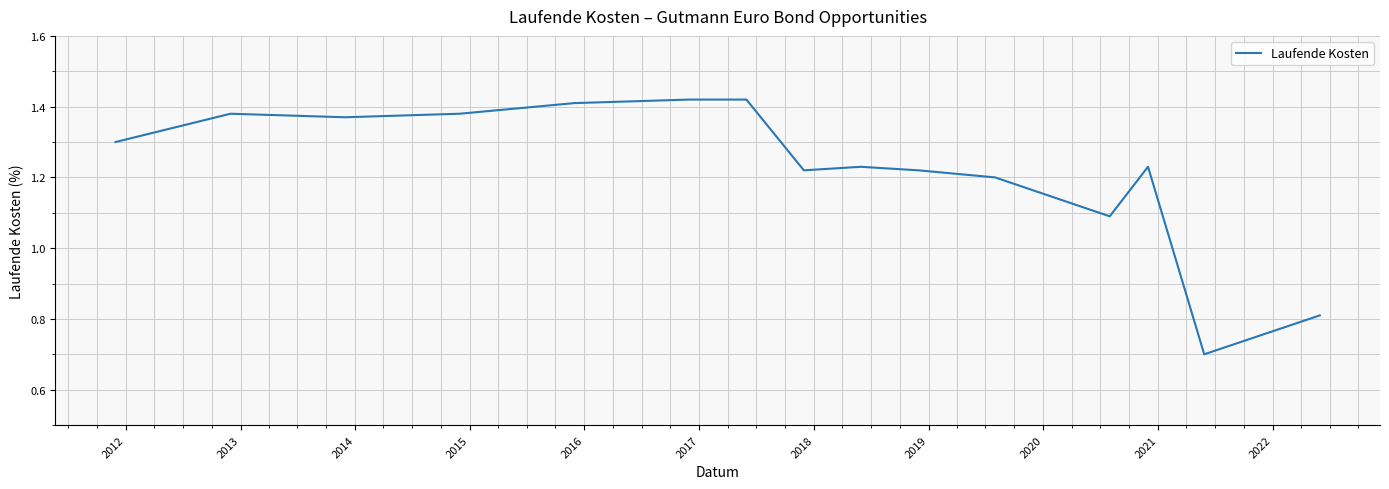

What is the difference between the maximum and minimum values?

0.7